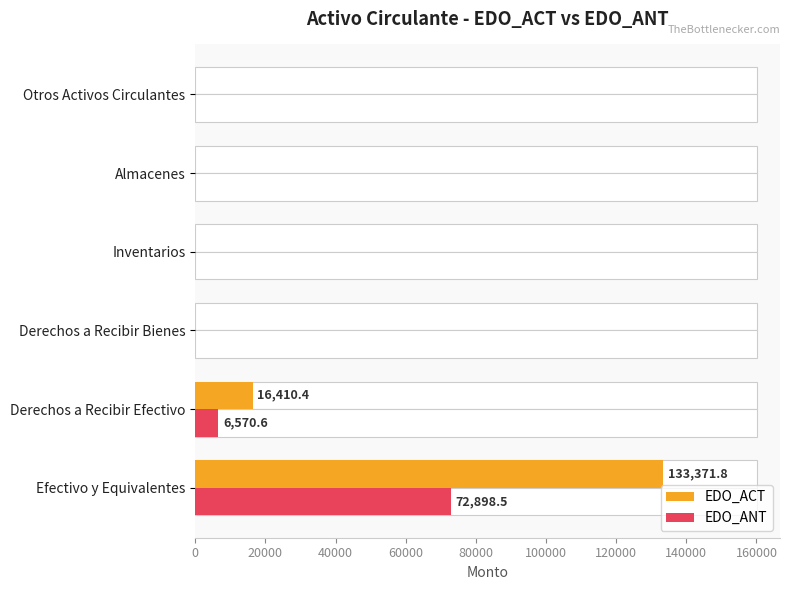

What is the sum of all EDO_ANT values?

79469.1